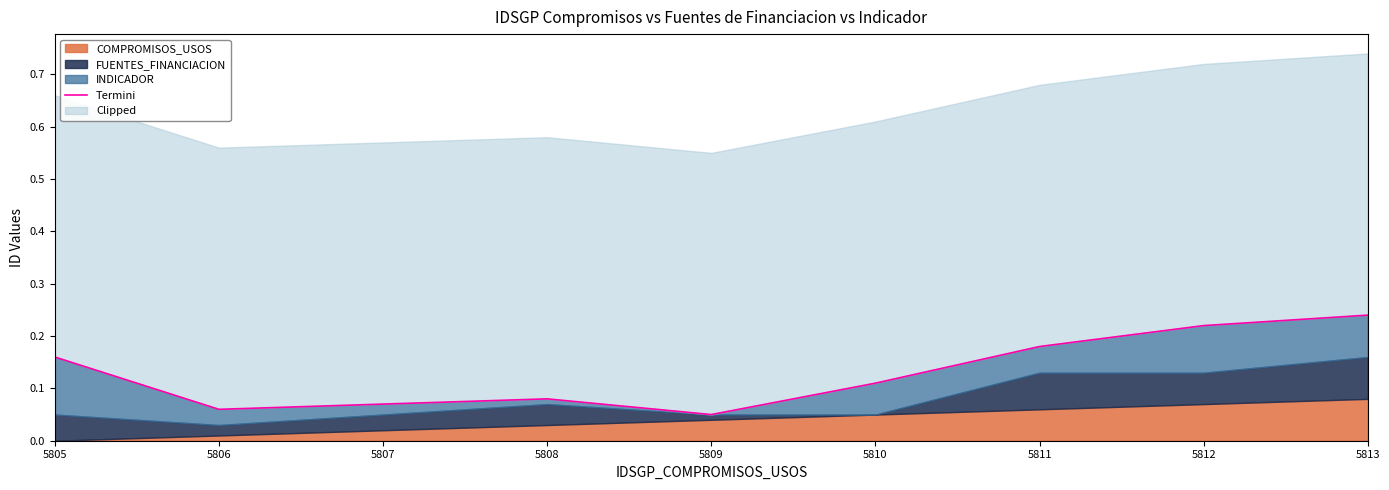

List the labels in order of value, smallest first.

5809, 5806, 5807, 5808, 5810, 5805, 5811, 5812, 5813